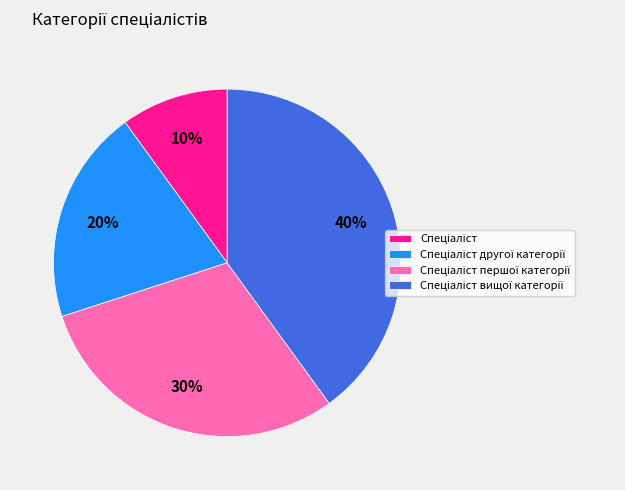

To the nearest percent, what is the difference between the largest and smallest slice percentages?

30%